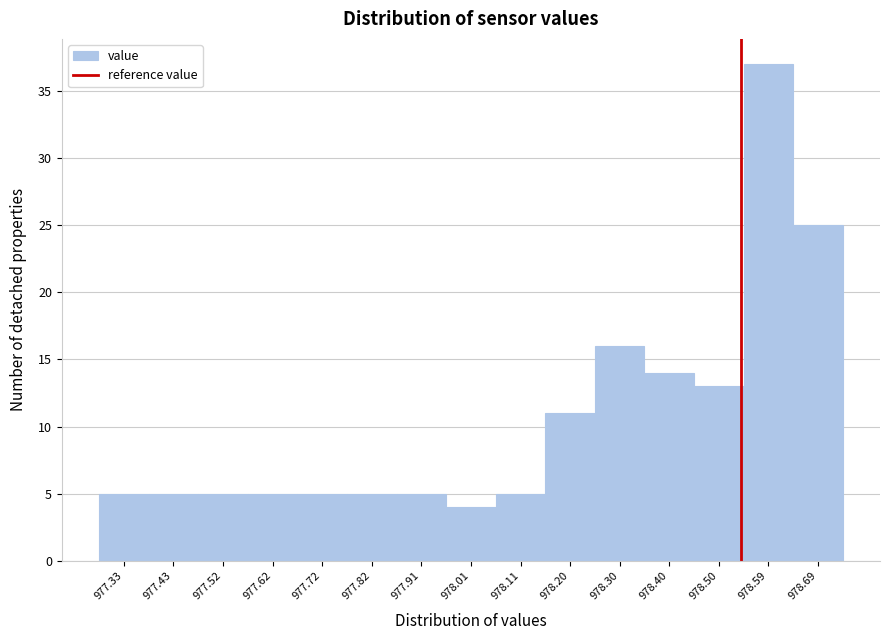

What is the height of the bar covering 978.25 to 978.35 on the x-axis? Neither the bar edges nor the heights are printed on the chart, so give them approximately, as read against the axes.

16